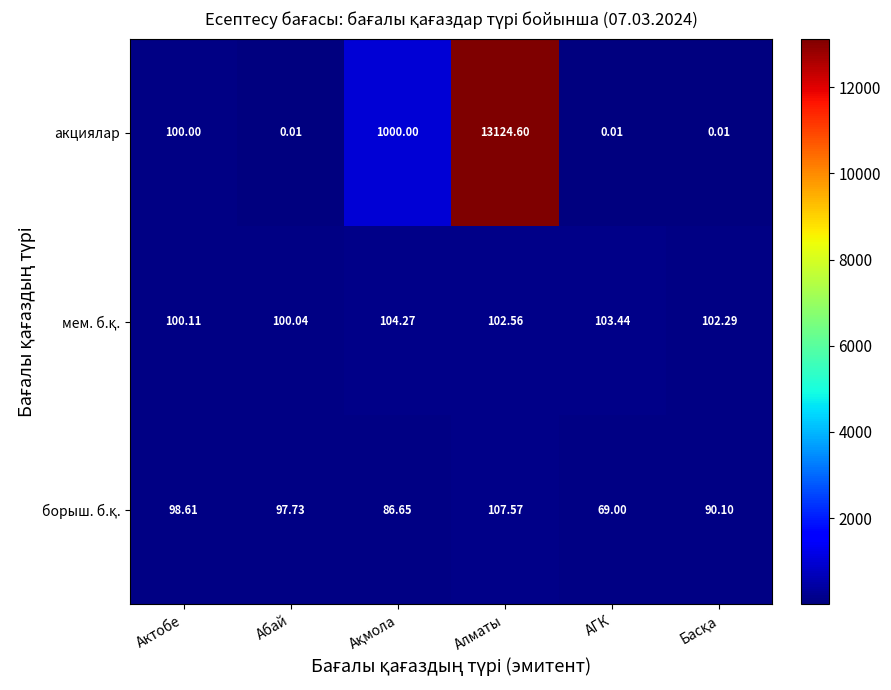

At which category is the sum across all series the highest?

Алматы